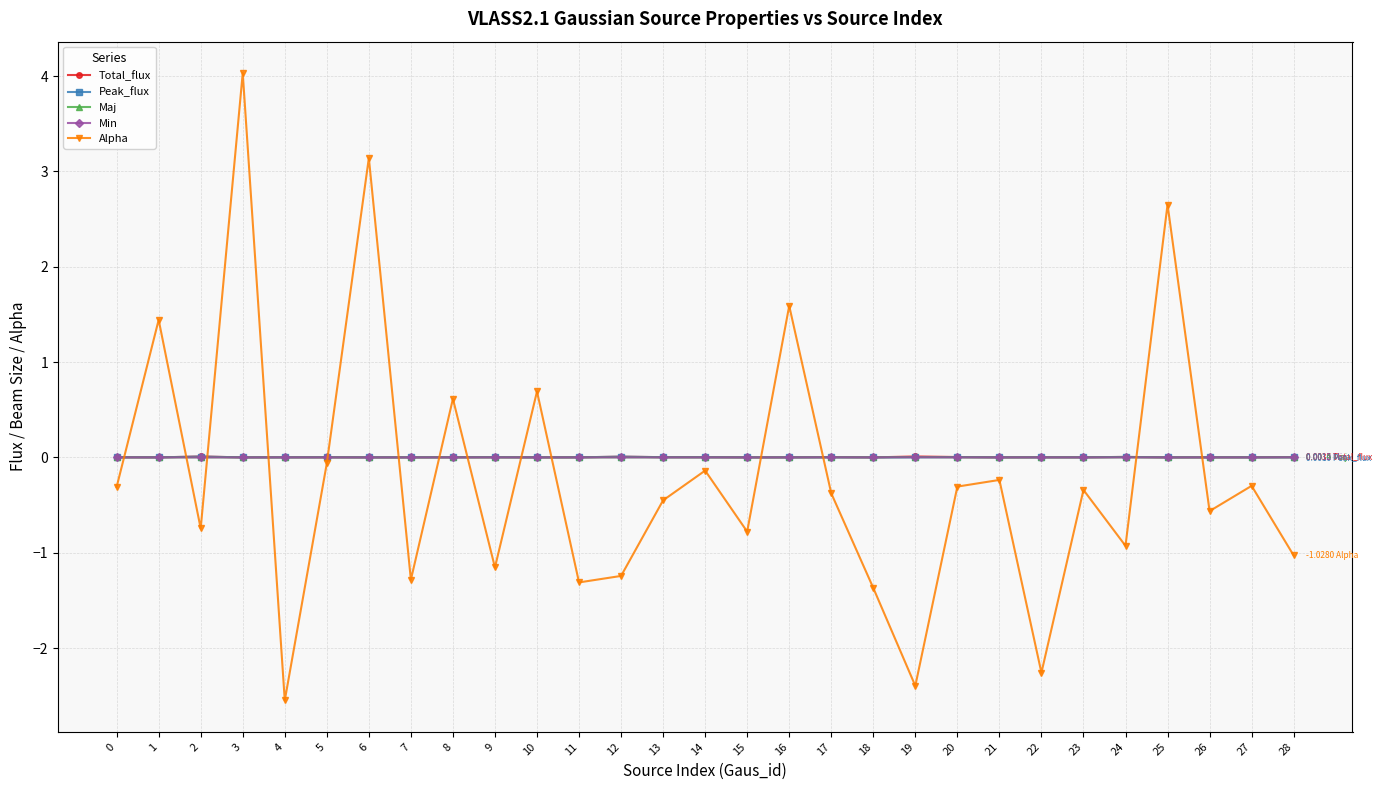

How many lines are shown in the chart?

5